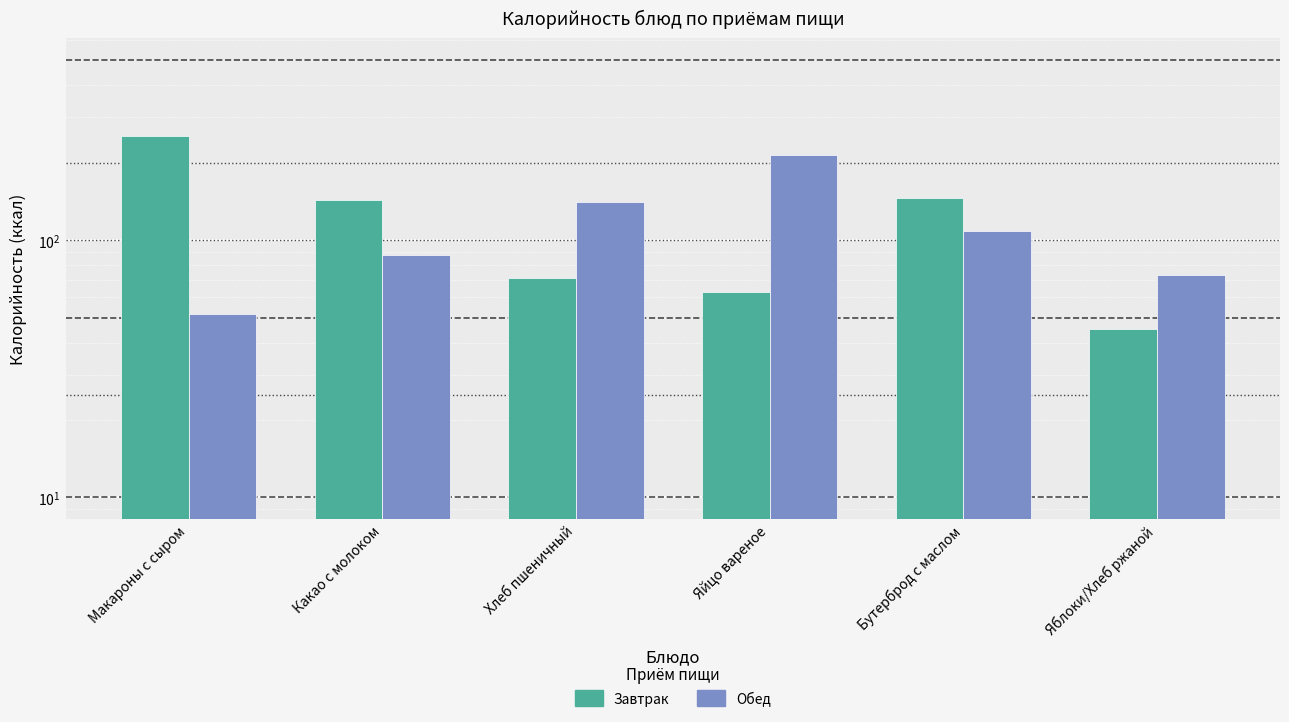

How many bars are there in each group?

2